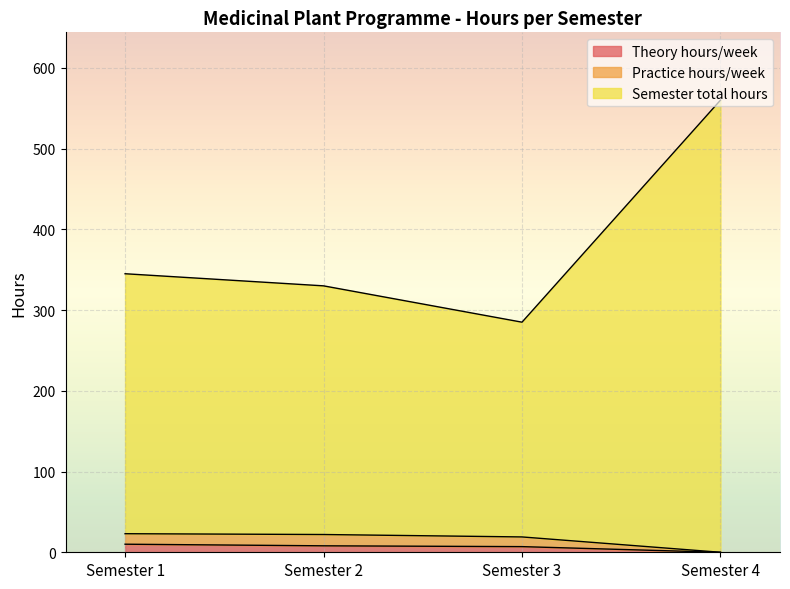

Between Semester 2 and Semester 3, which series saw the biggest shift?

Semester total hours